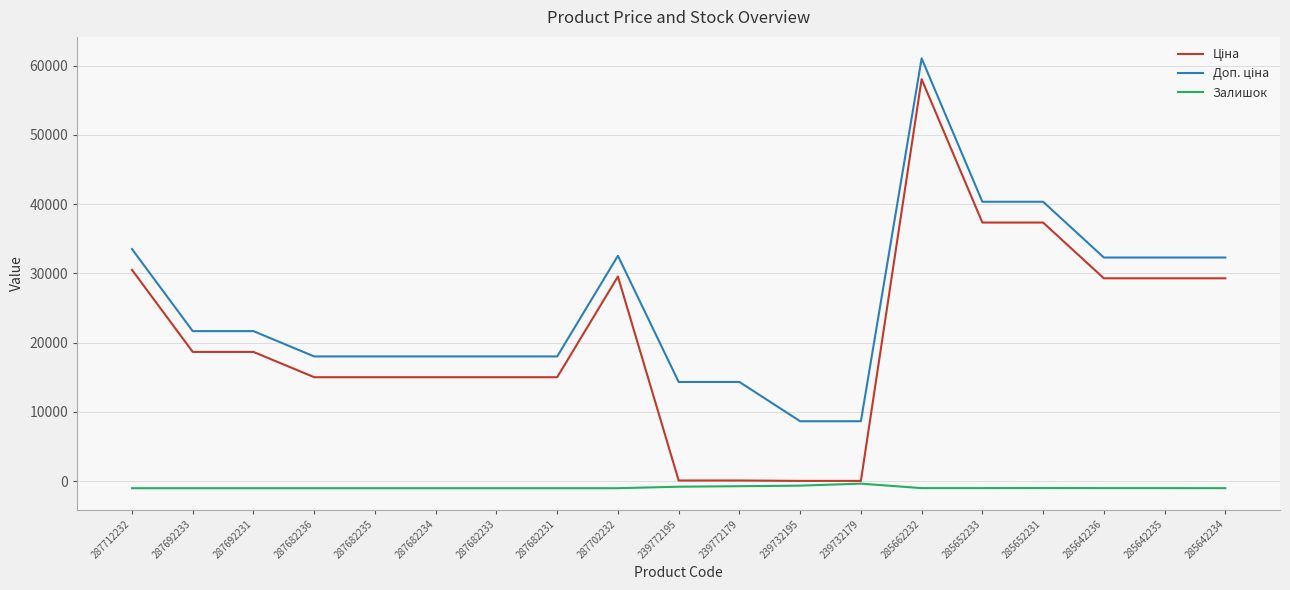

At which category is the sum across all series the highest?

285662232